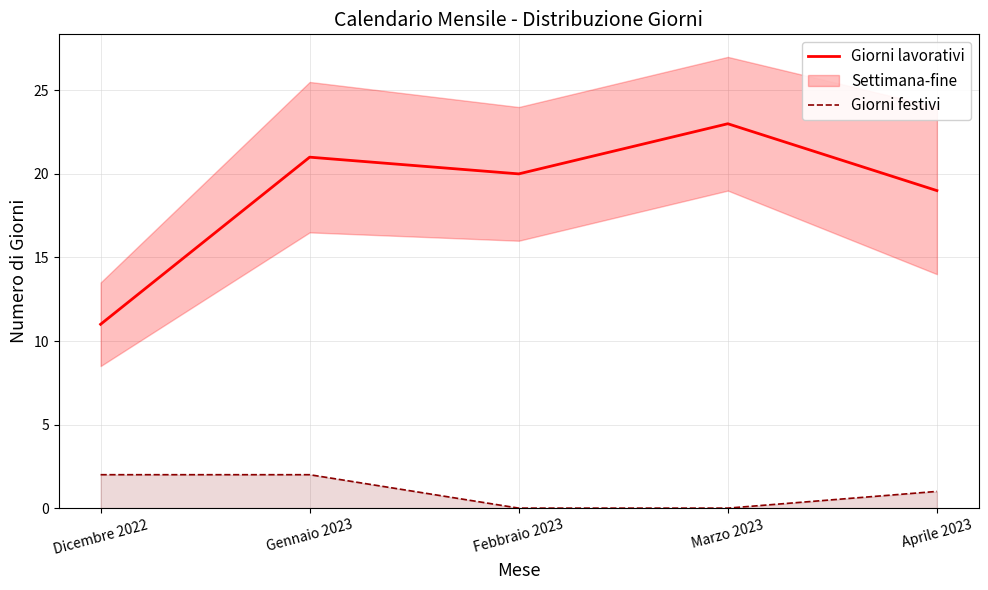

What is the difference between the second highest and minimum values in the Giorni lavorativi series?

10